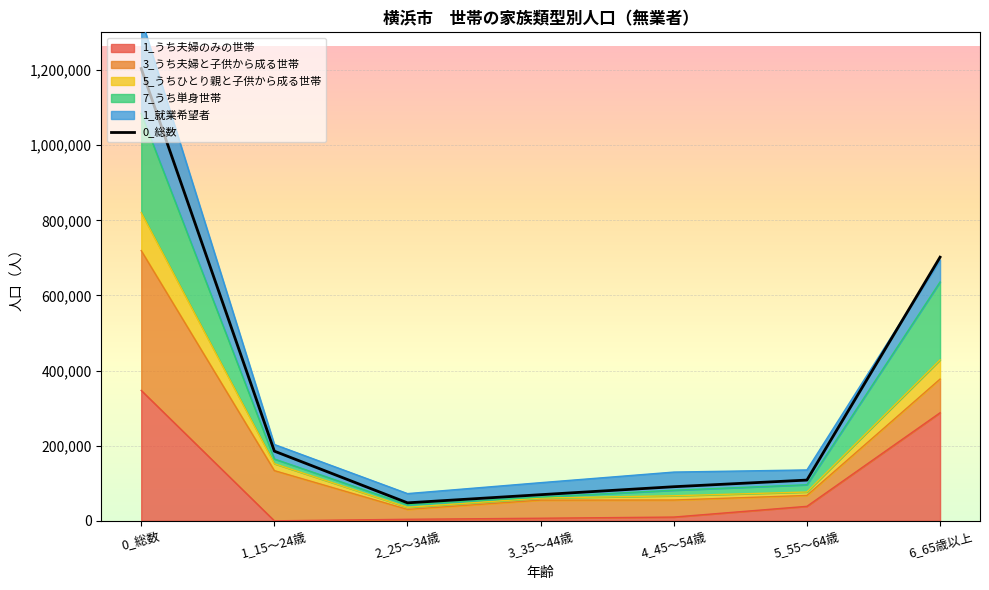

At which label is the value closest to 626100?

6_65歳以上